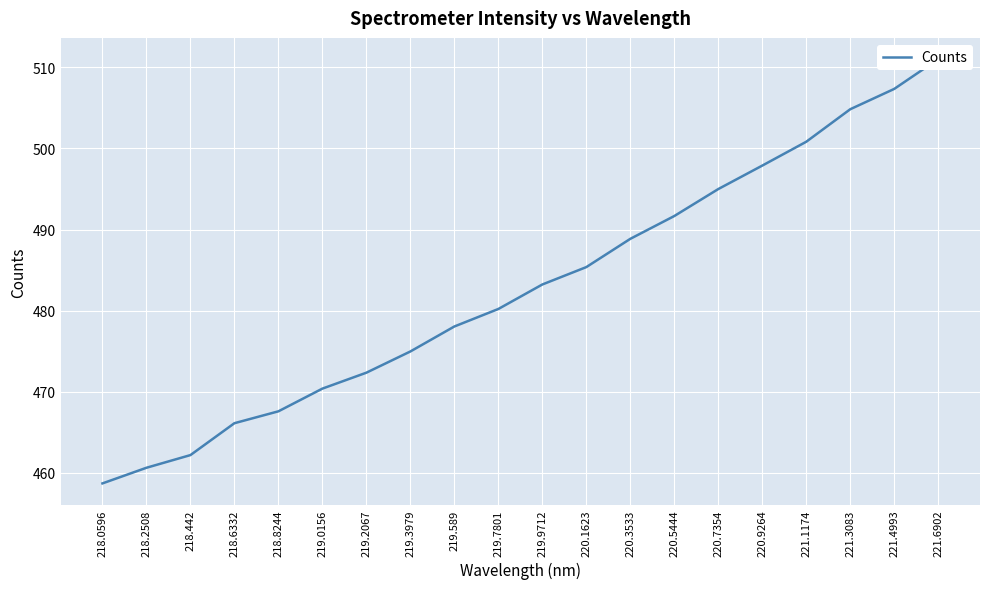

How many values exceed 483?

10